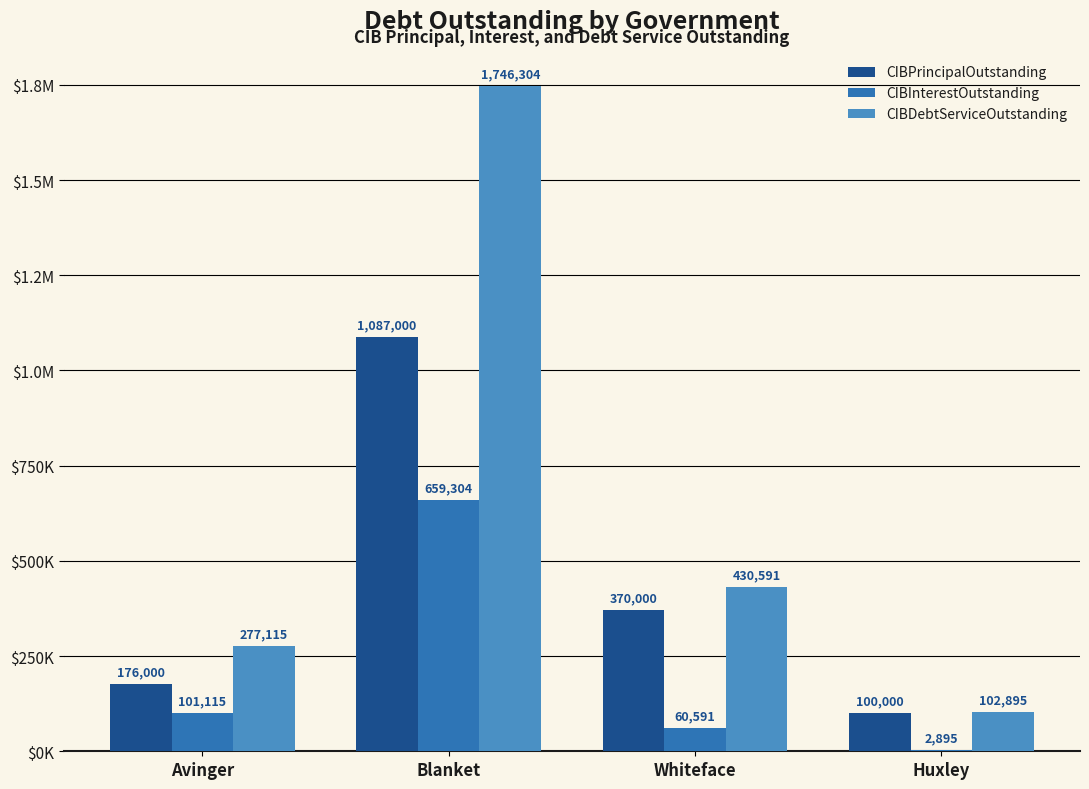

What are all the series names shown in the legend?

CIBPrincipalOutstanding, CIBInterestOutstanding, CIBDebtServiceOutstanding